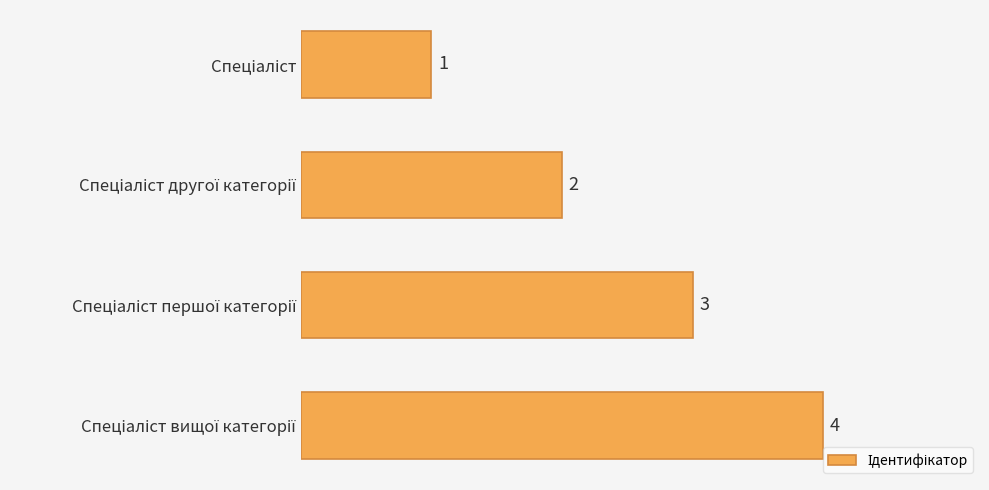

What is the greatest value displayed?

4